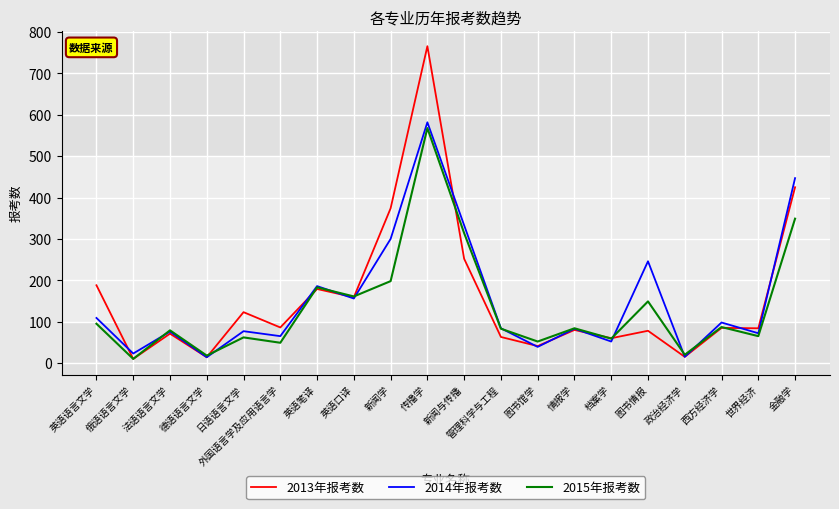

How many lines are shown in the chart?

3